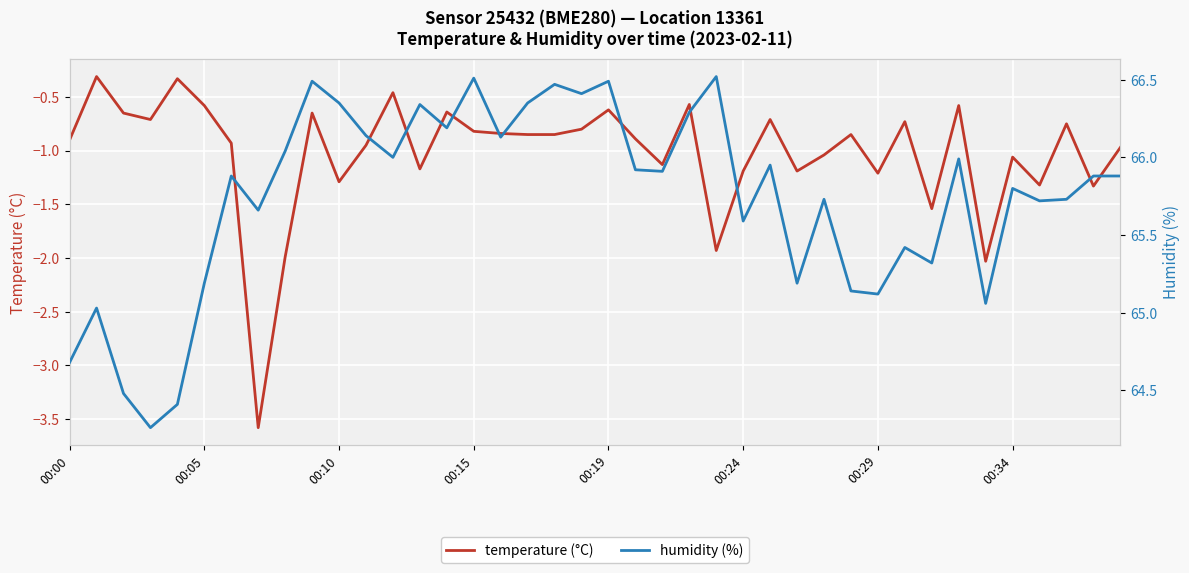

Rank the series by their maximum value, from highest to lowest.

humidity (%), temperature (°C)